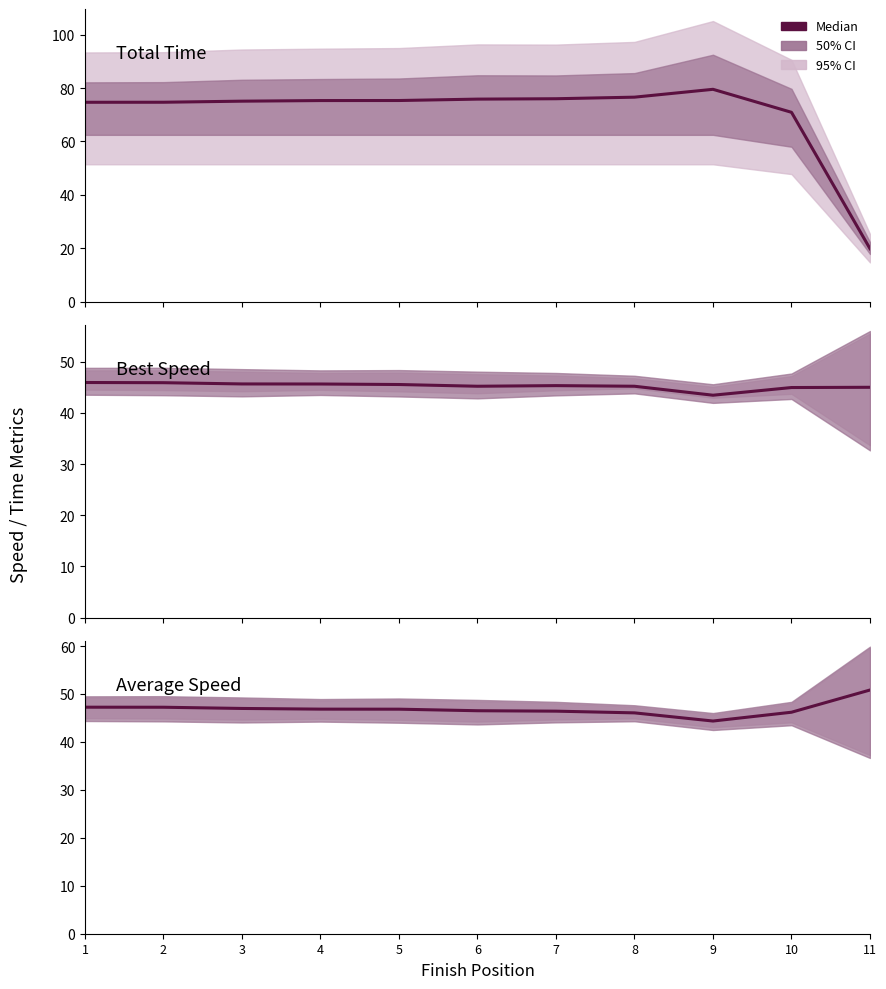

Rank the categories by Average Speed value from lowest to highest.

9, 8, 10, 7, 6, 5, 4, 3, 2, 1, 11